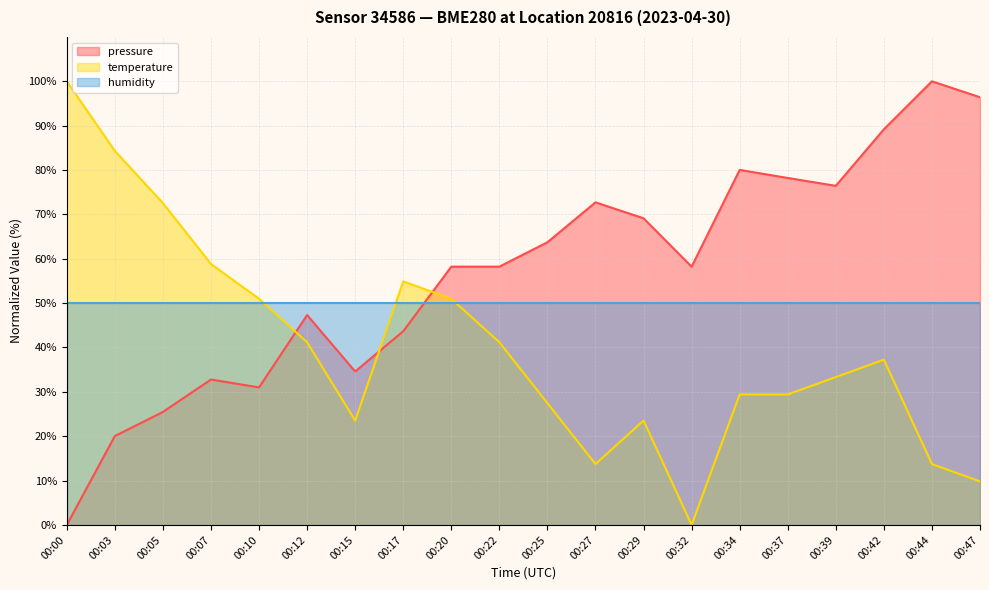

How many lines are shown in the chart?

3